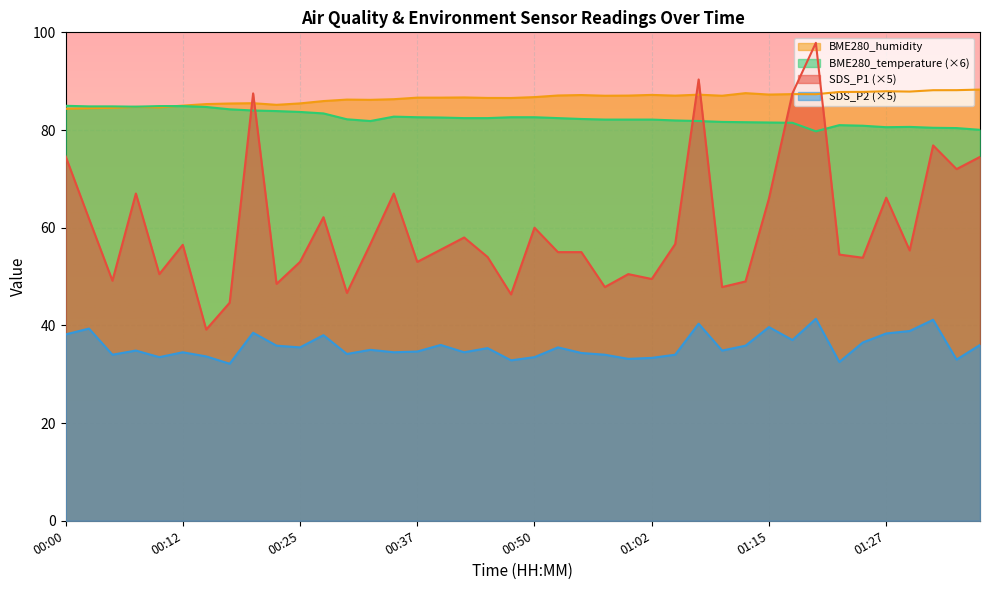

The value of SDS_P1 at 00:32 is 12.1. True or false?

False